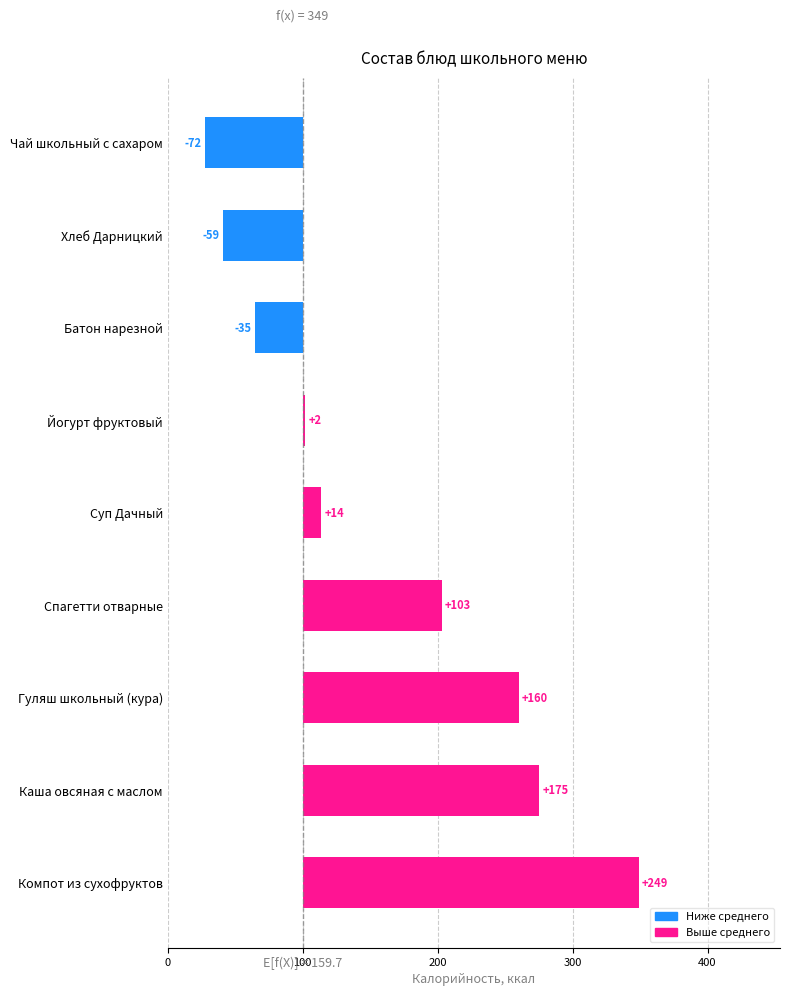

What is the difference between the second highest and second lowest values?

234